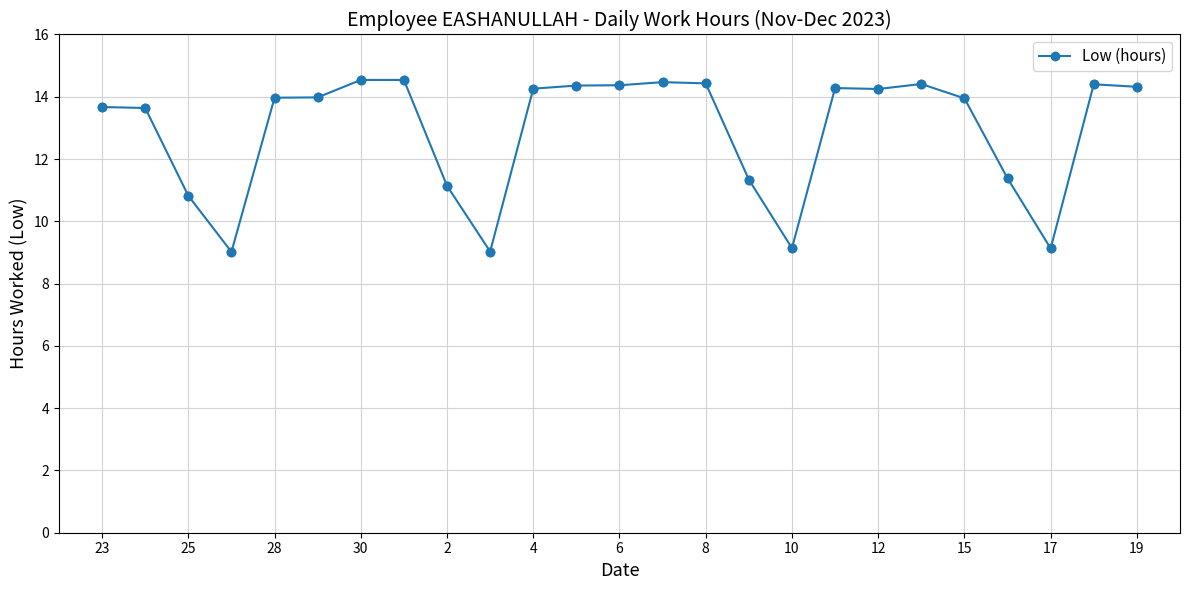

What is the average value?

12.9